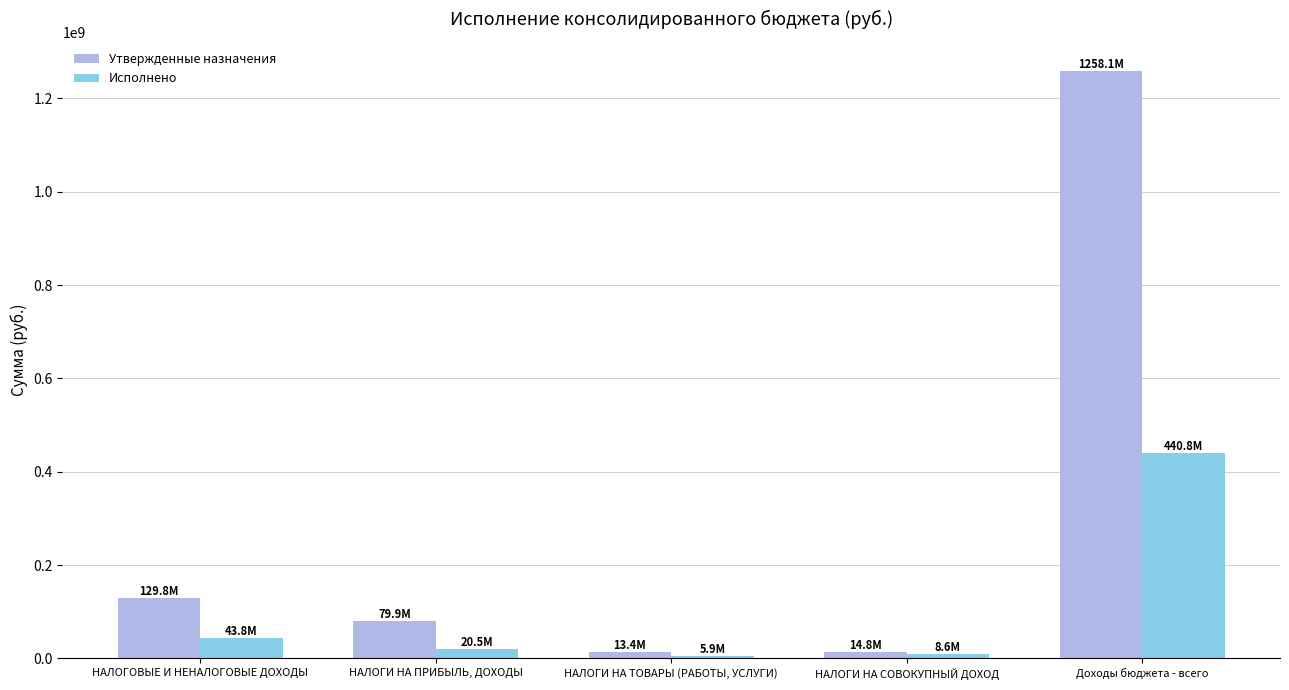

The value of Исполнено at НАЛОГОВЫЕ И НЕНАЛОГОВЫЕ ДОХОДЫ is 43847958.1. True or false?

True